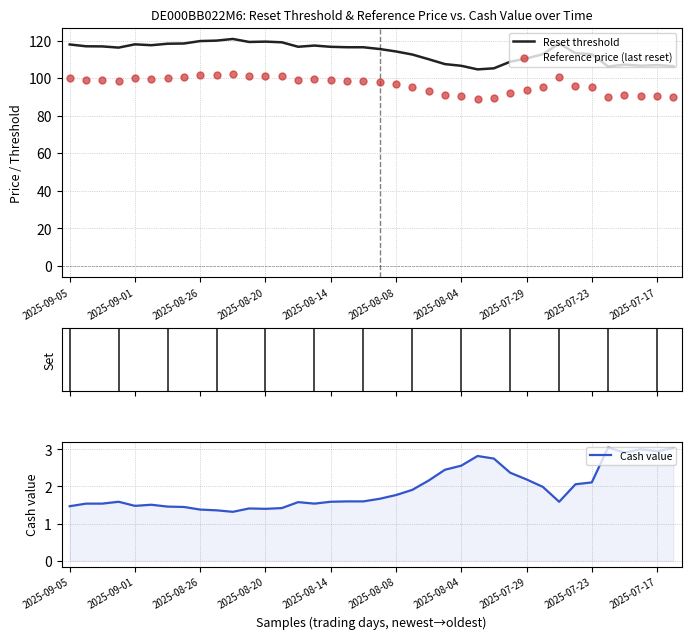

At which category is the sum across all series the highest?

10